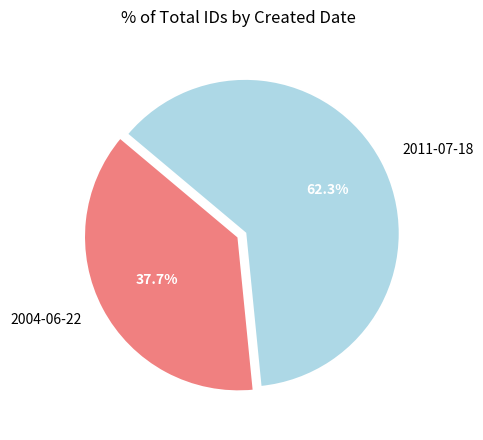

What is the largest slice in the pie chart?

2011-07-18